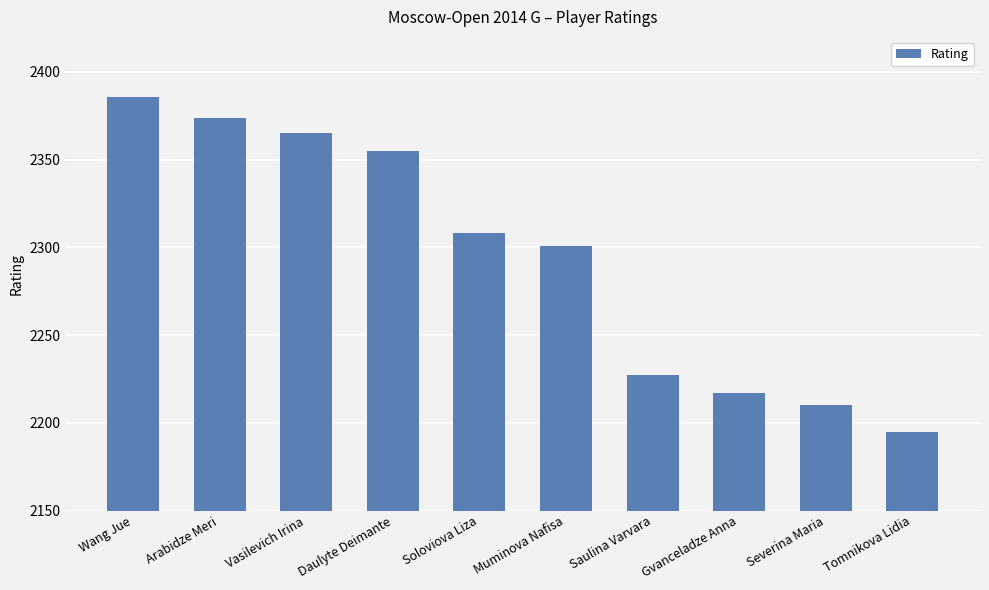

Rank the categories by value from highest to lowest.

Wang Jue, Arabidze Meri, Vasilevich Irina, Daulyte Deimante, Soloviova Liza, Muminova Nafisa, Saulina Varvara, Gvanceladze Anna, Severina Maria, Tomnikova Lidia